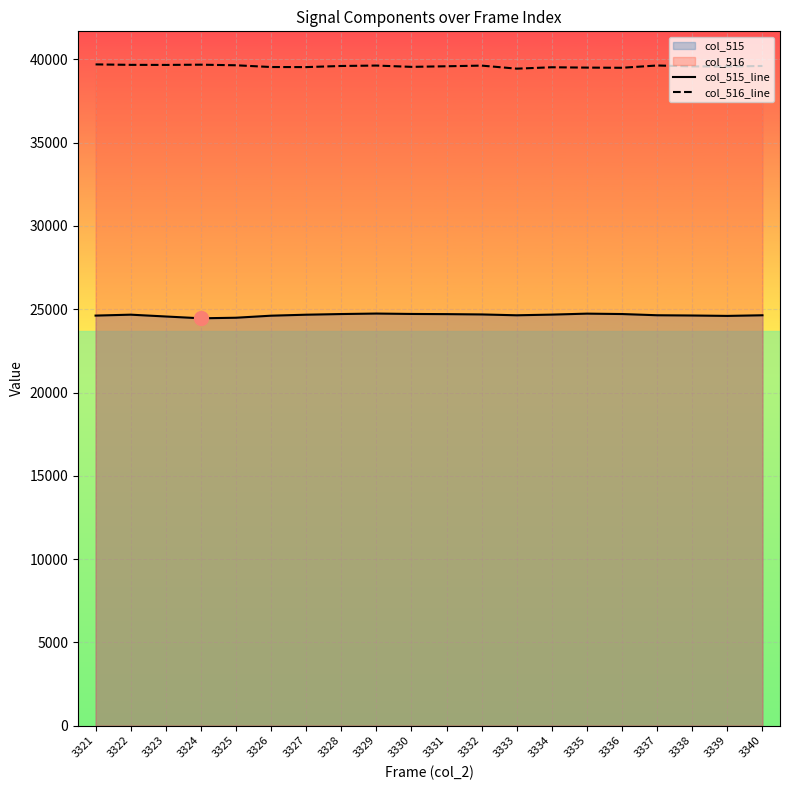

List the series in order of their peak value, highest first.

col_516_line, col_515_line